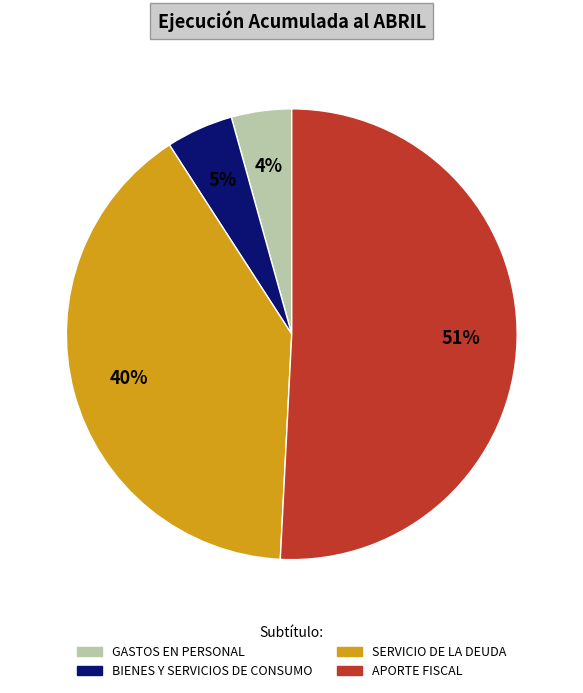

Which slice is the largest?

APORTE FISCAL